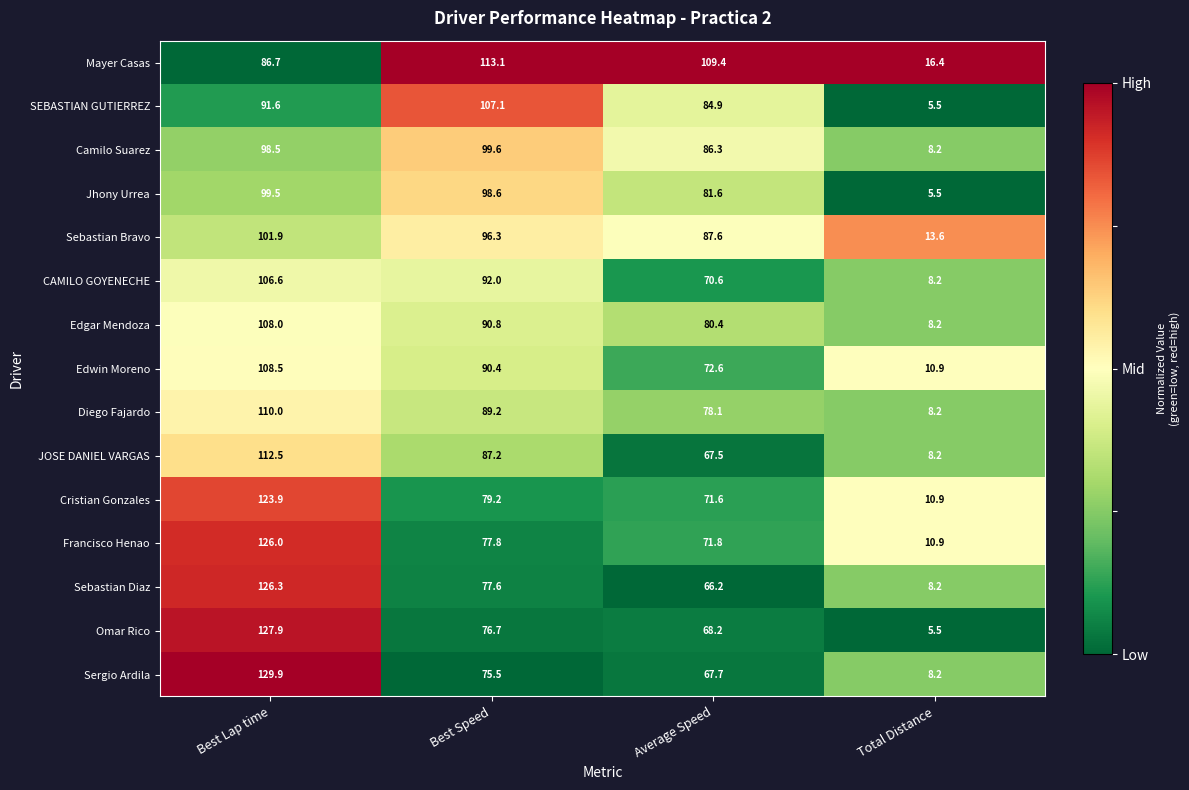

Which series has the largest total across all categories?

Mayer Casas